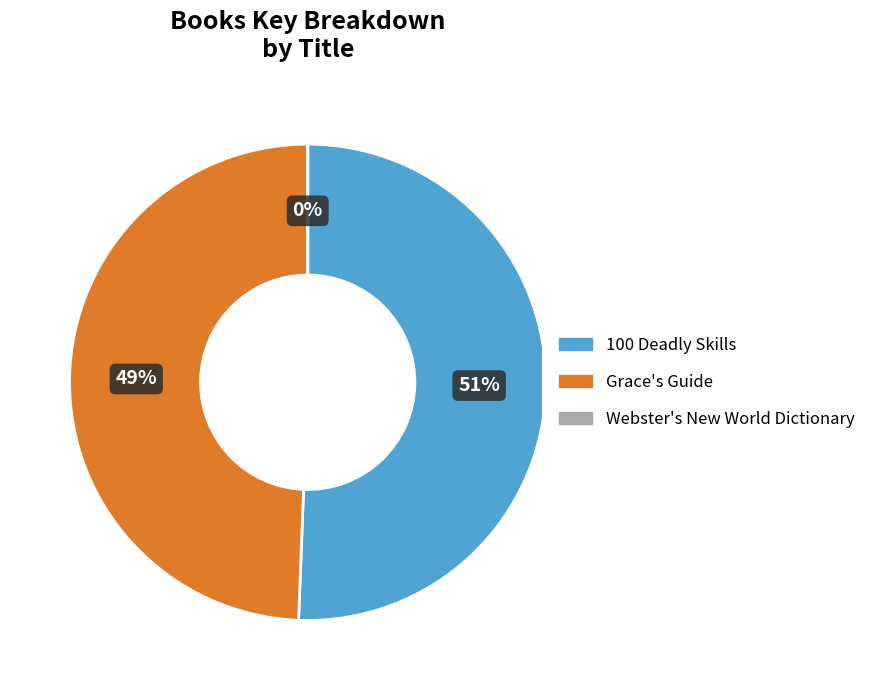

What is the largest slice in the pie chart?

100 Deadly Skills